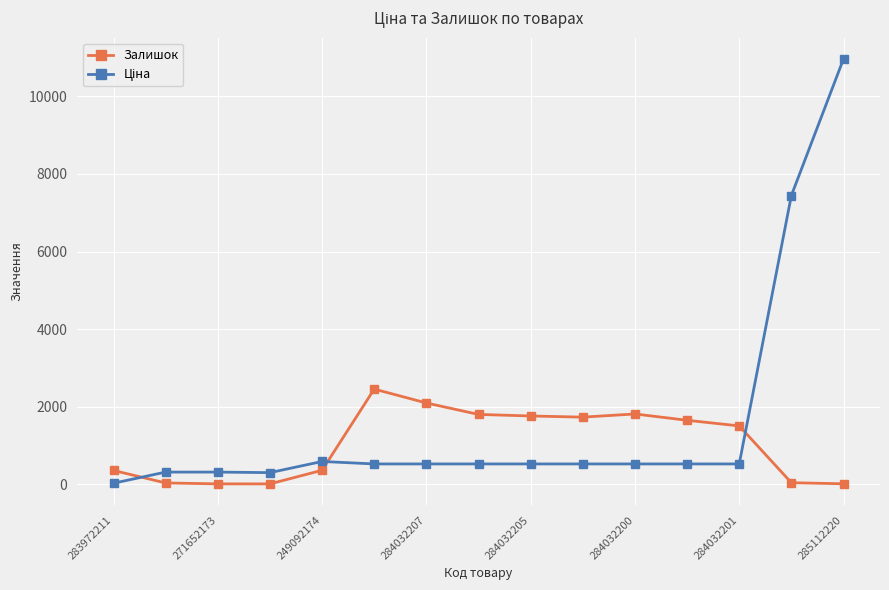

What is the difference between the maximum and minimum values in the Залишок series?

2443.0